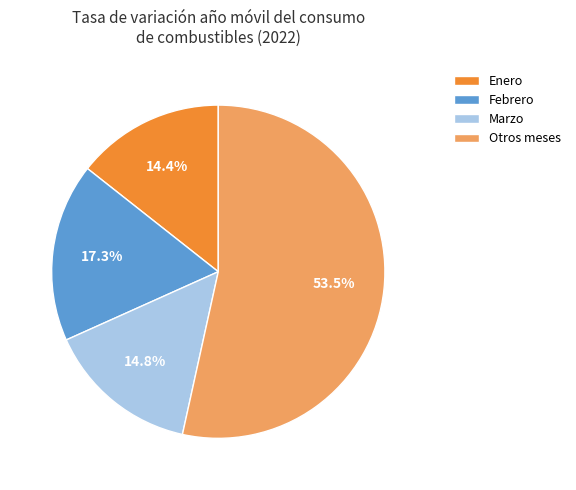

Which has a higher value, Enero or Otros meses?

Otros meses